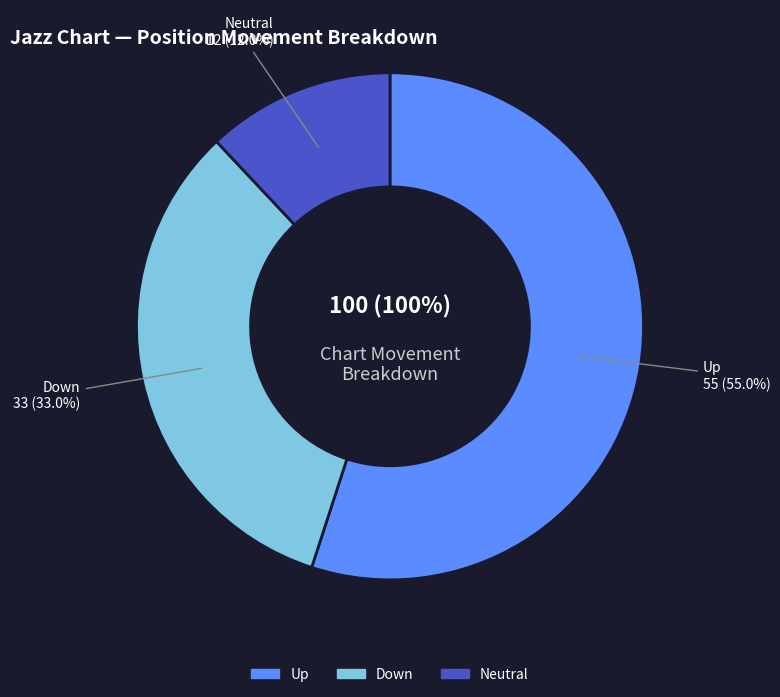

What is the total percentage of down and -?

45.0%